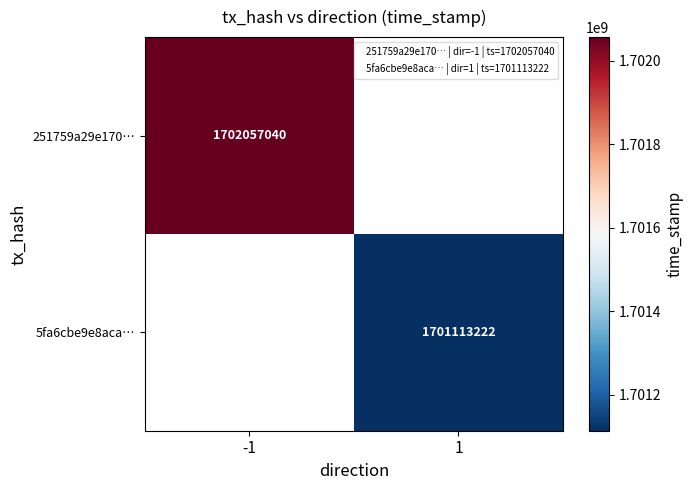

Which series has the largest range (max minus min)?

251759a29e170…